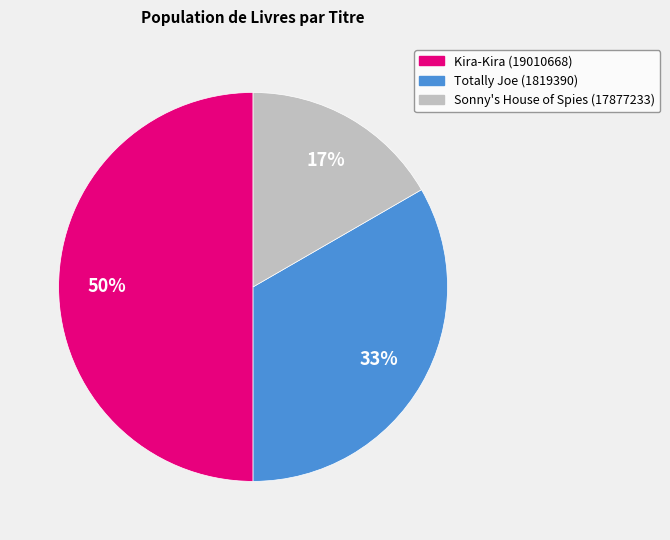

Which slice is the largest?

Kira-Kira (19010668)